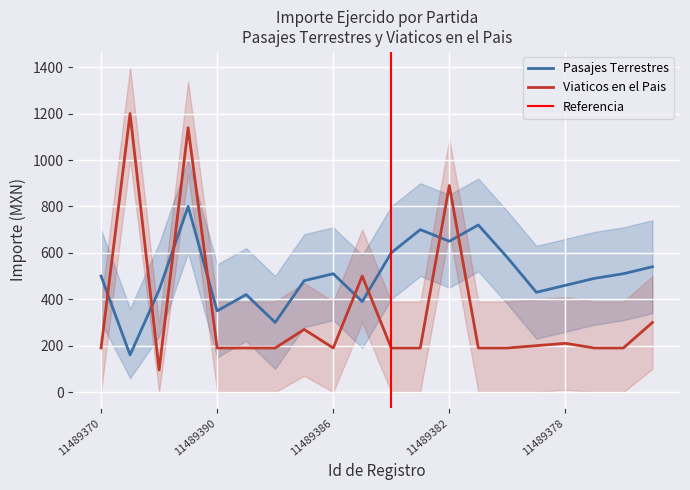

List the series in order of their overall mean, lowest first.

Viaticos en el Pais, Pasajes Terrestres